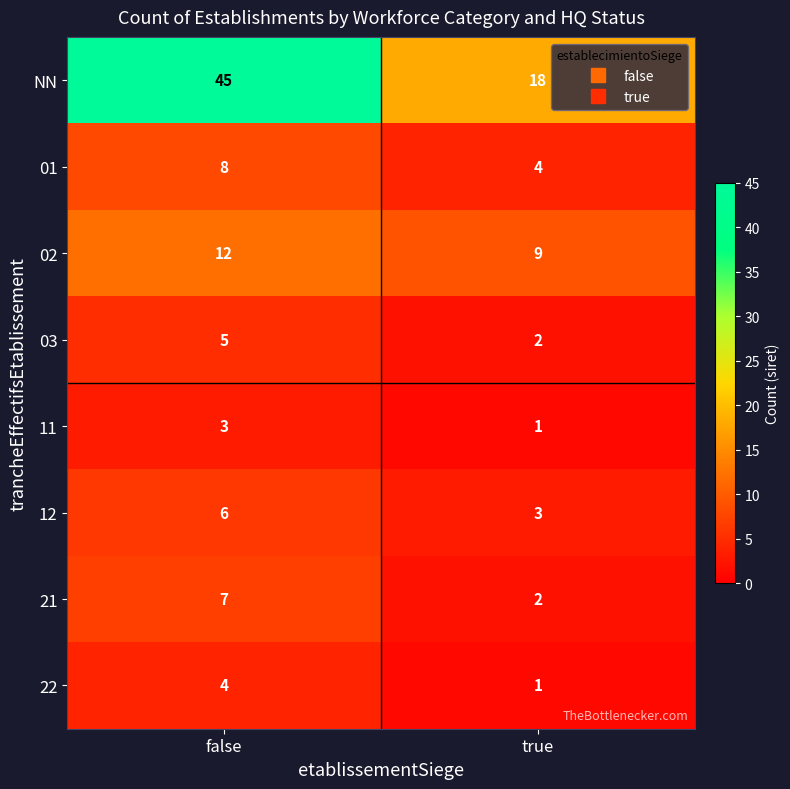

What is the difference between the maximum and minimum values in the 03 series?

3